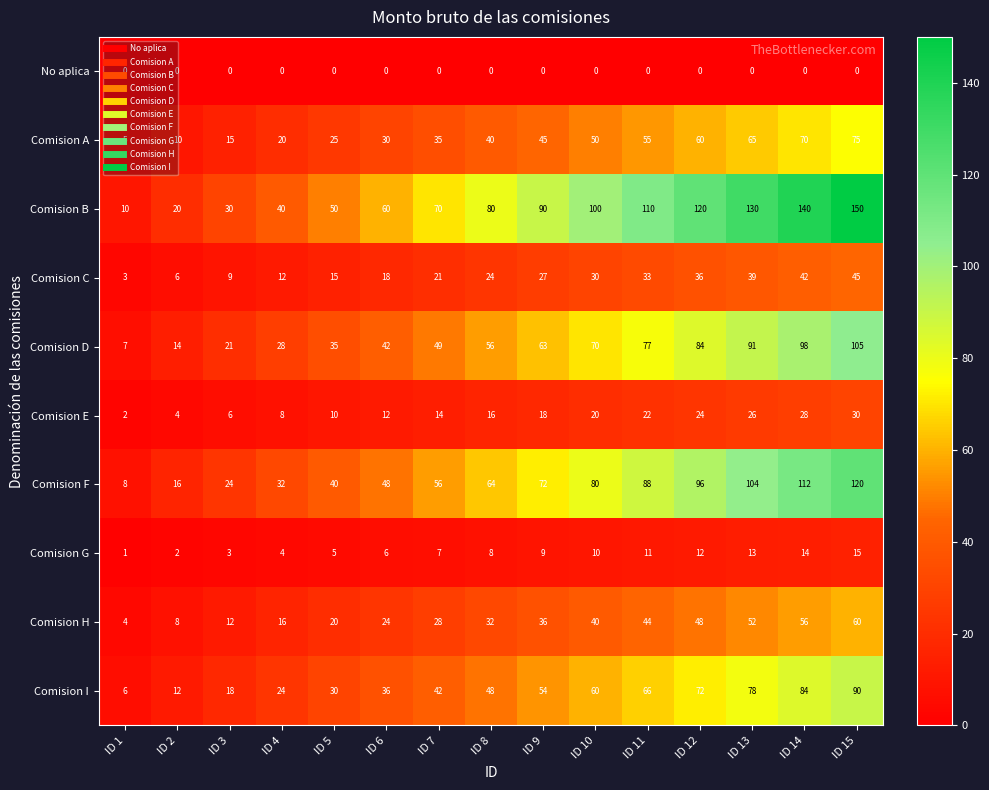

What is the highest value of the Comision B series?

150